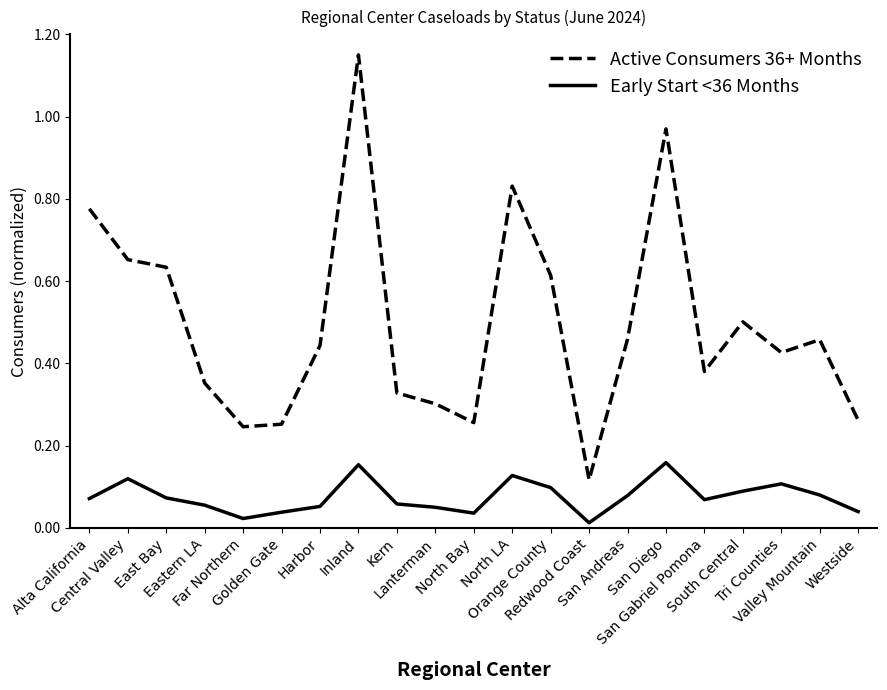

At which category is the sum across all series the highest?

Inland